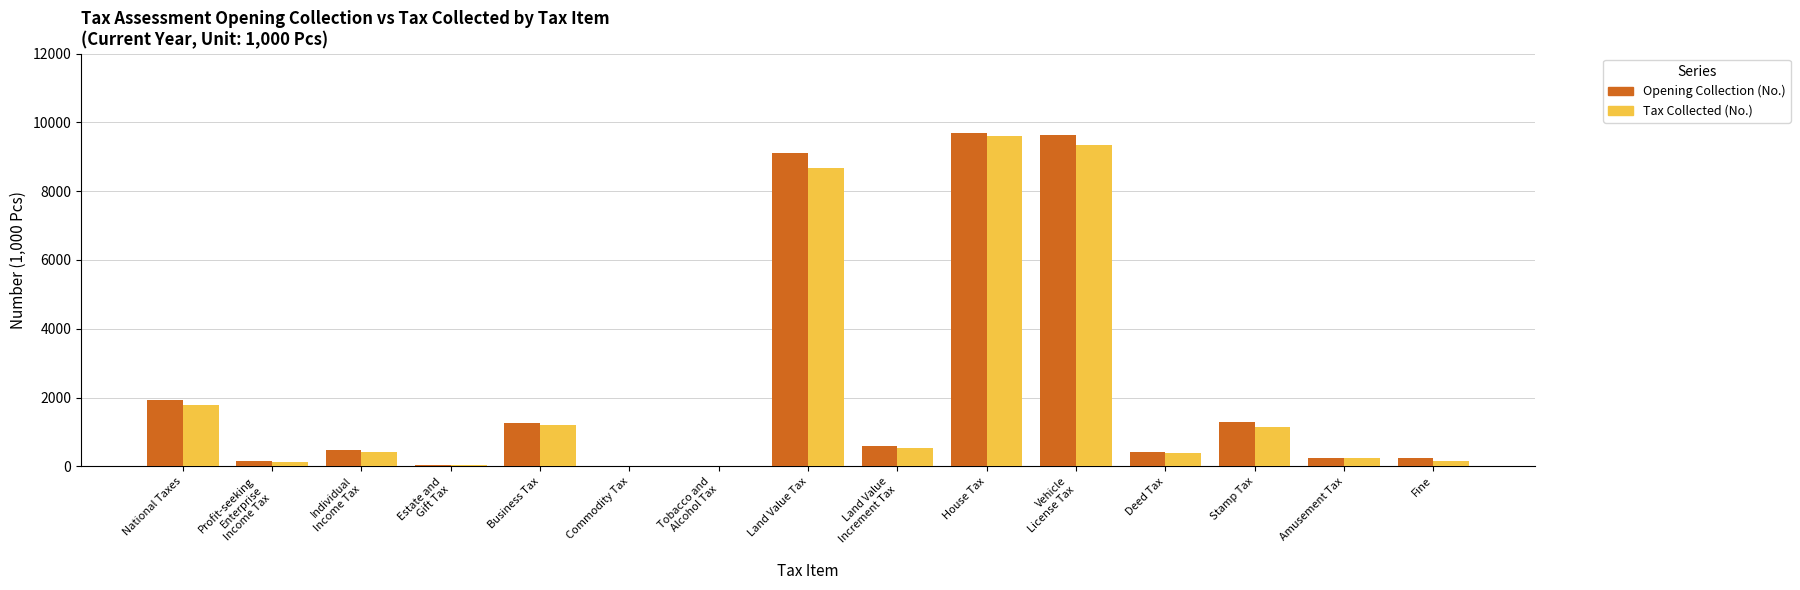

What is the highest value of the Tax Collected (No.) series?

9599